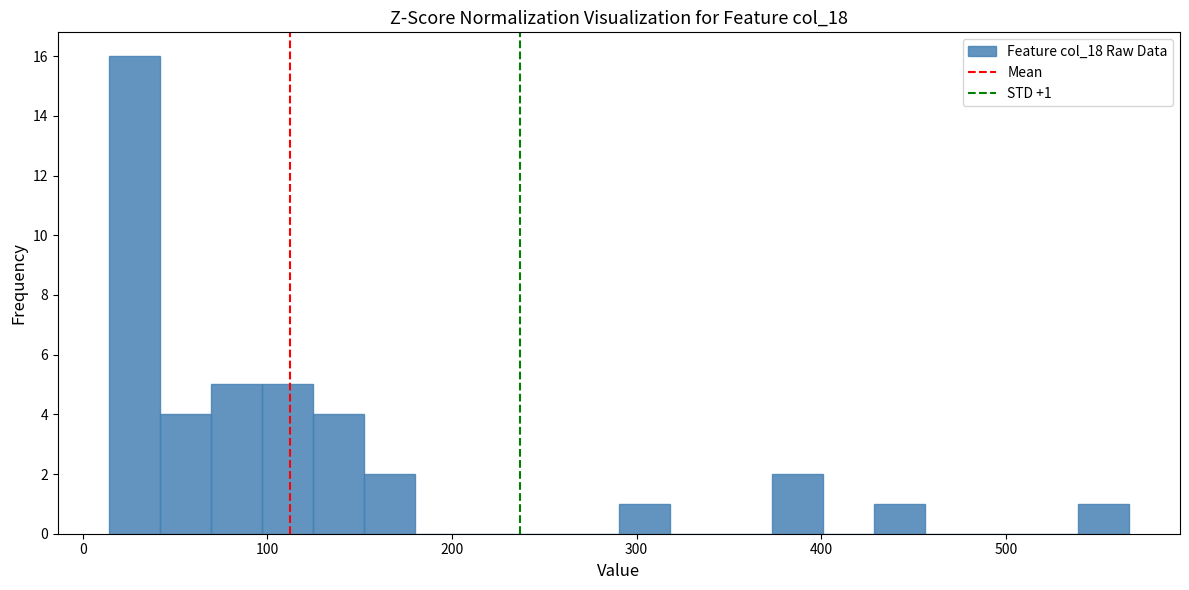

Around what value on the x-axis is the tallest bar? Give the approximate position of its centre, as read against the axis.

30